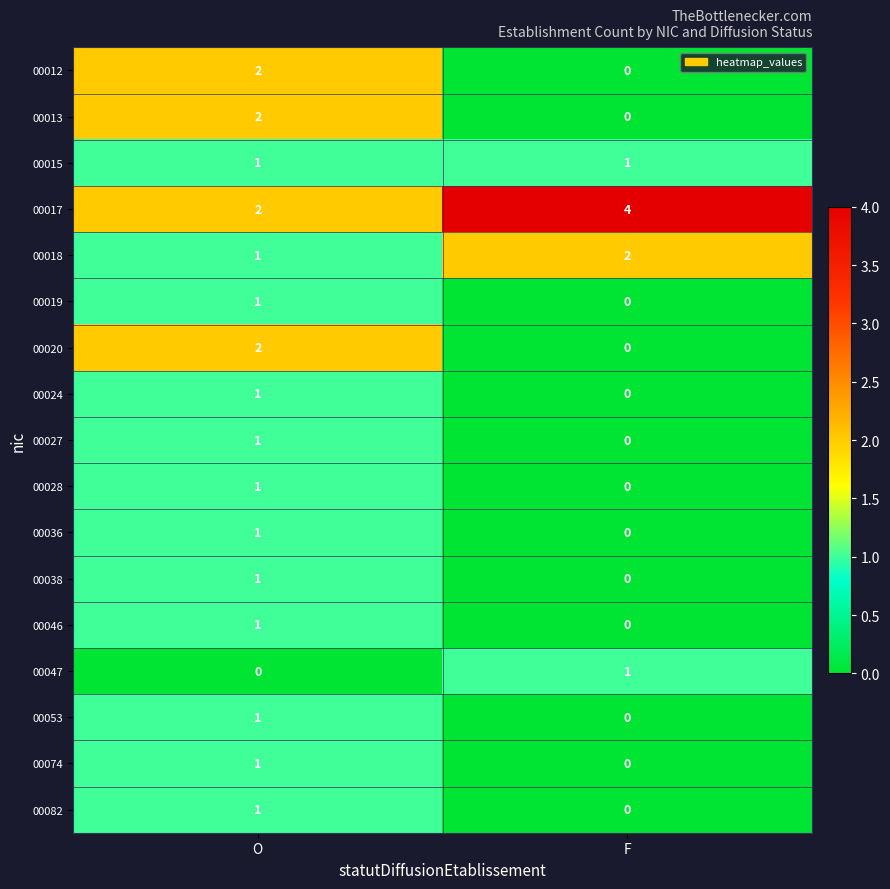

At which label does 00036 reach its peak?

O